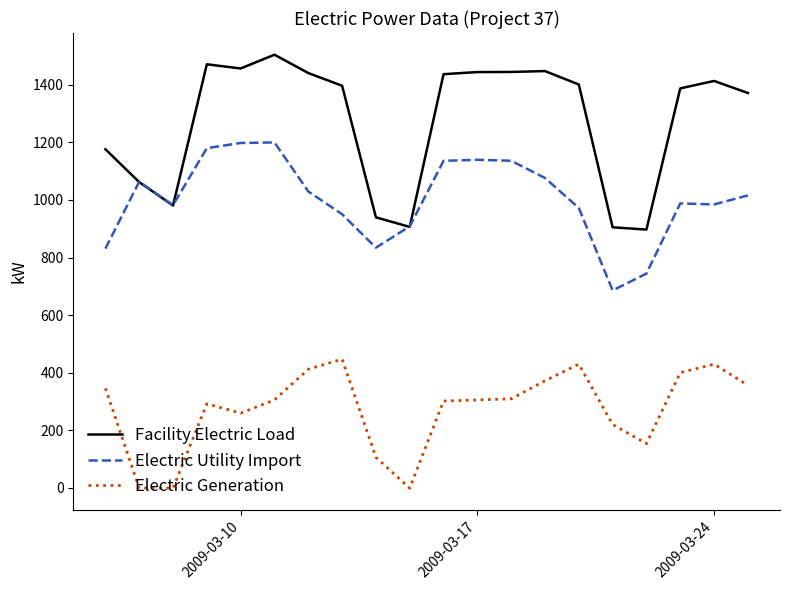

True or false: Electric Generation and Electric Utility Import cross at least once.

False